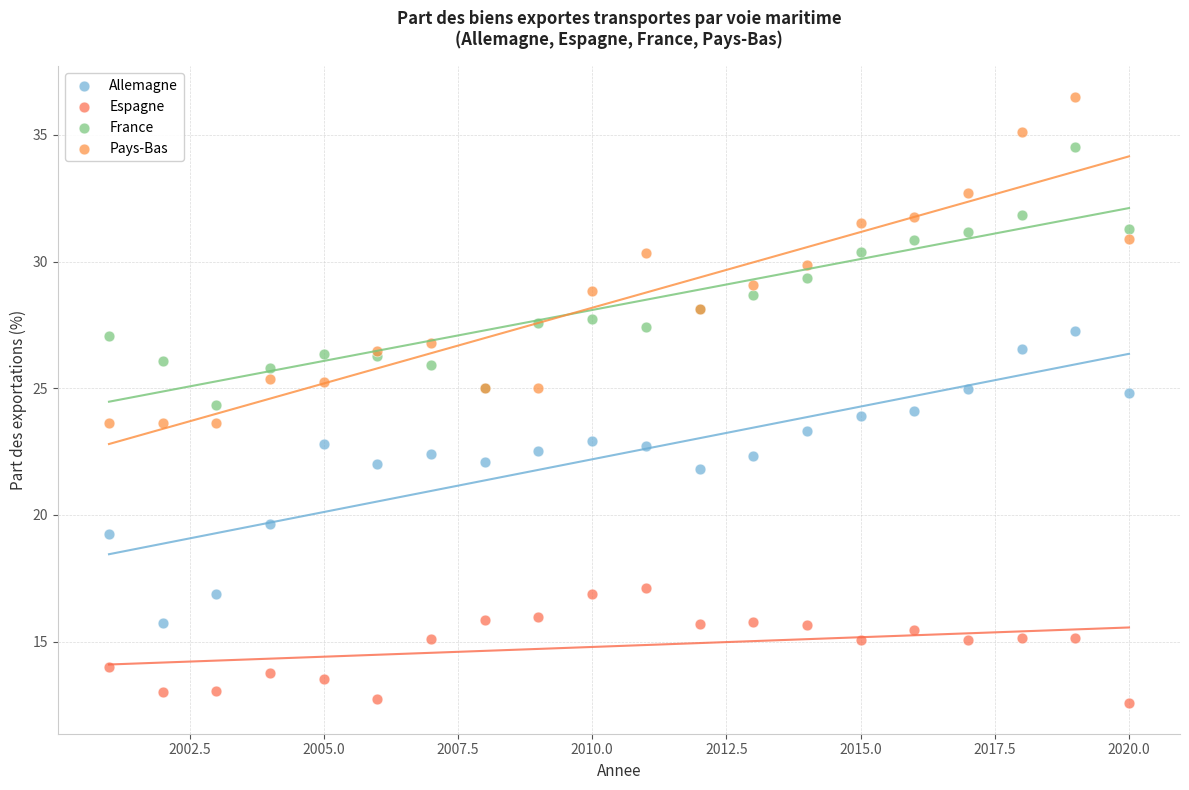

Which series contains the highest Y value?

Pays-Bas